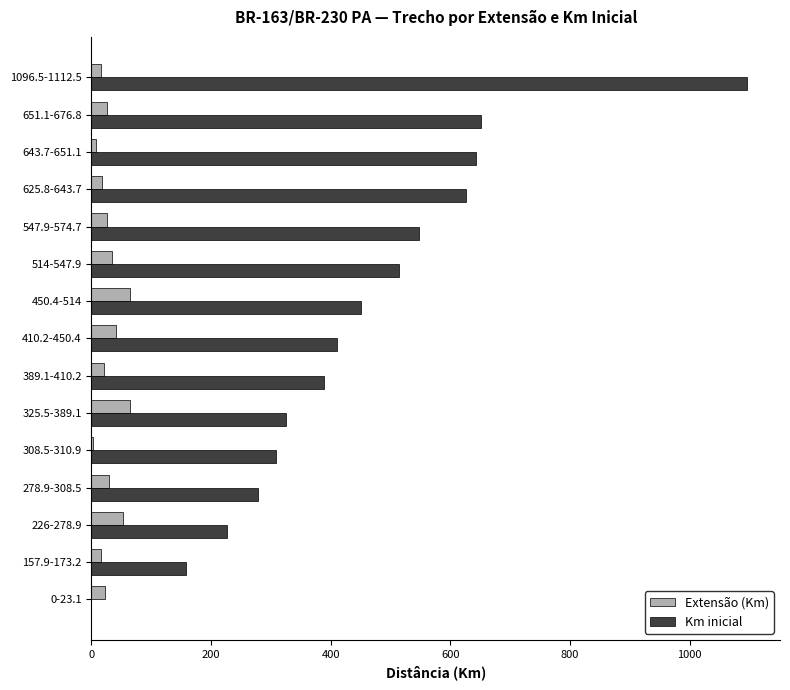

How many data points does each series have?

15